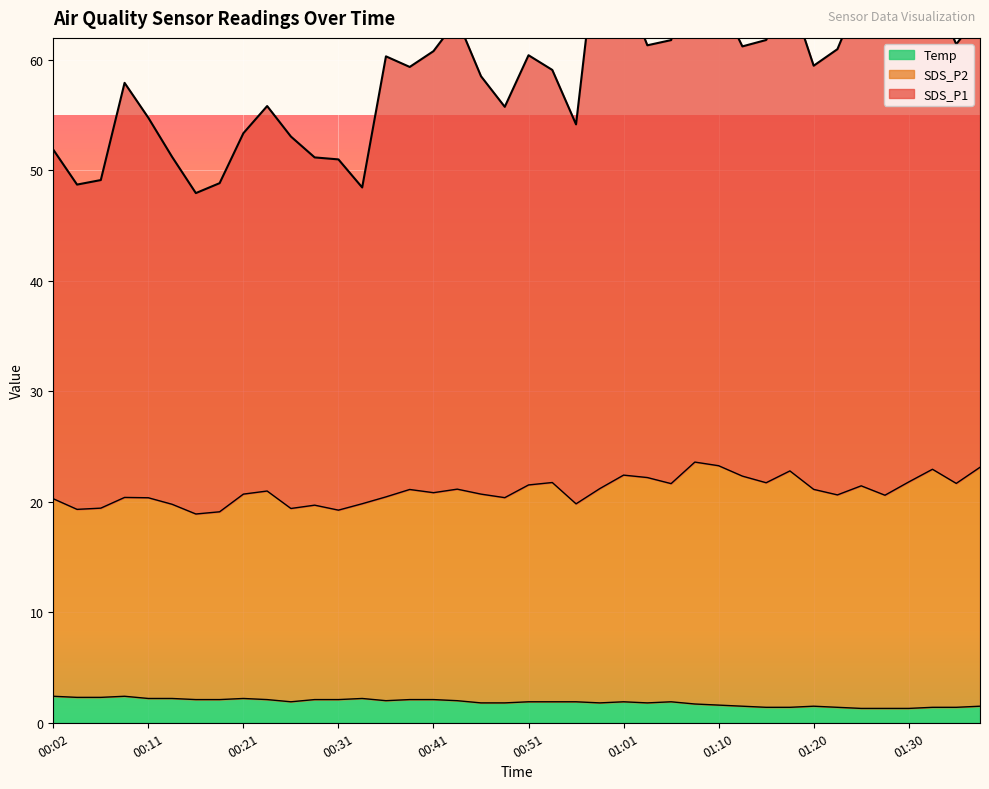

What is the sum of all SDS_P1 values?

2346.6